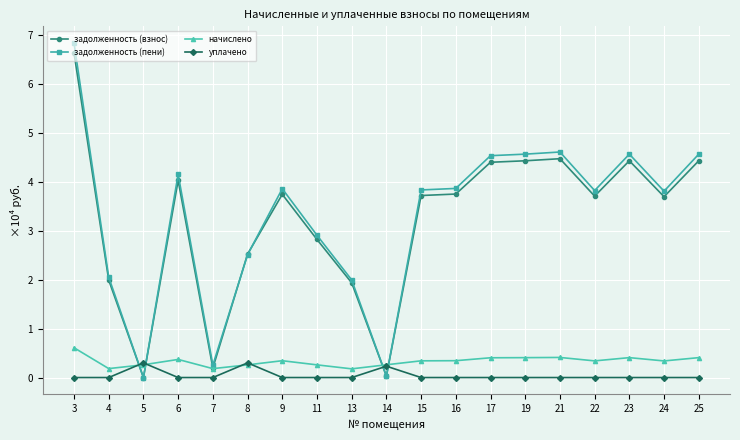

At how many categories does at least one series exceed 0?

19